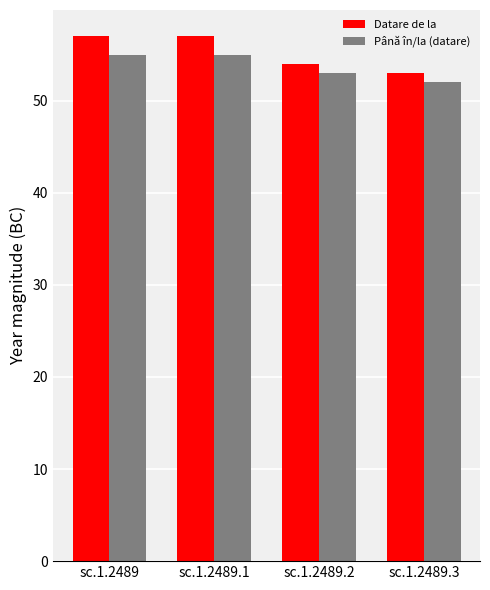

What are all the series names shown in the legend?

Datare de la, Până în/la (datare)